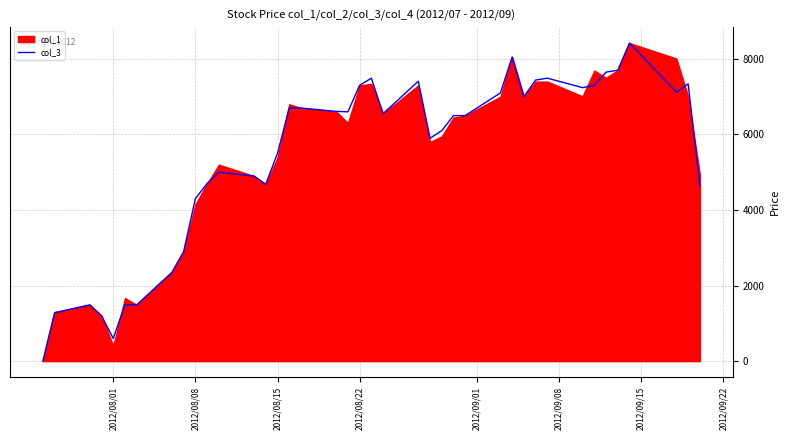

What is the average value?

5418